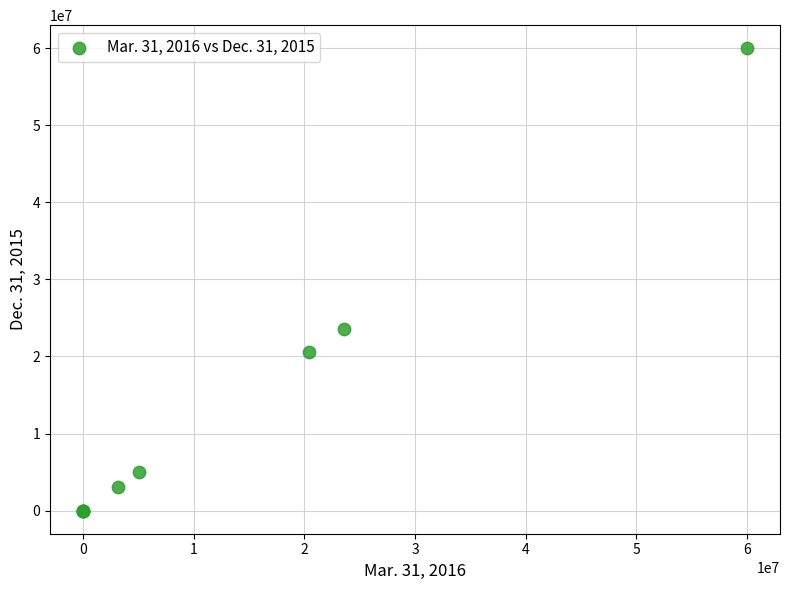

What Y value in the scatter plot is closest to 30000000?

23595160.0